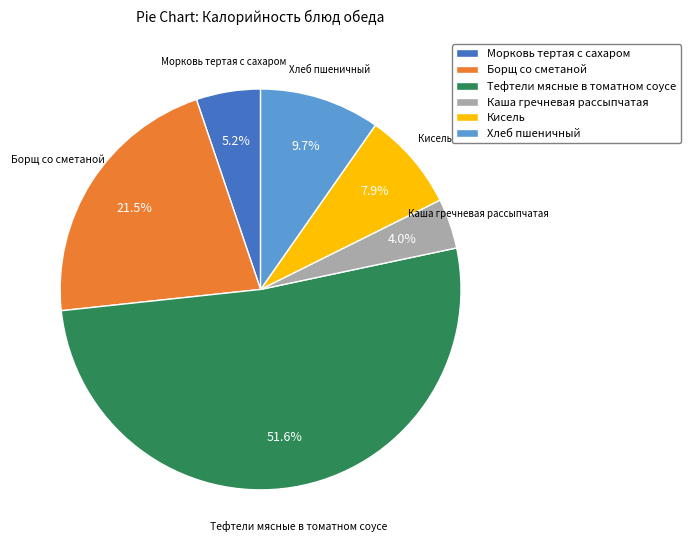

To the nearest percent, what is the difference between the Хлеб пшеничный and Тефтели мясные в томатном соусе slice percentages?

42%